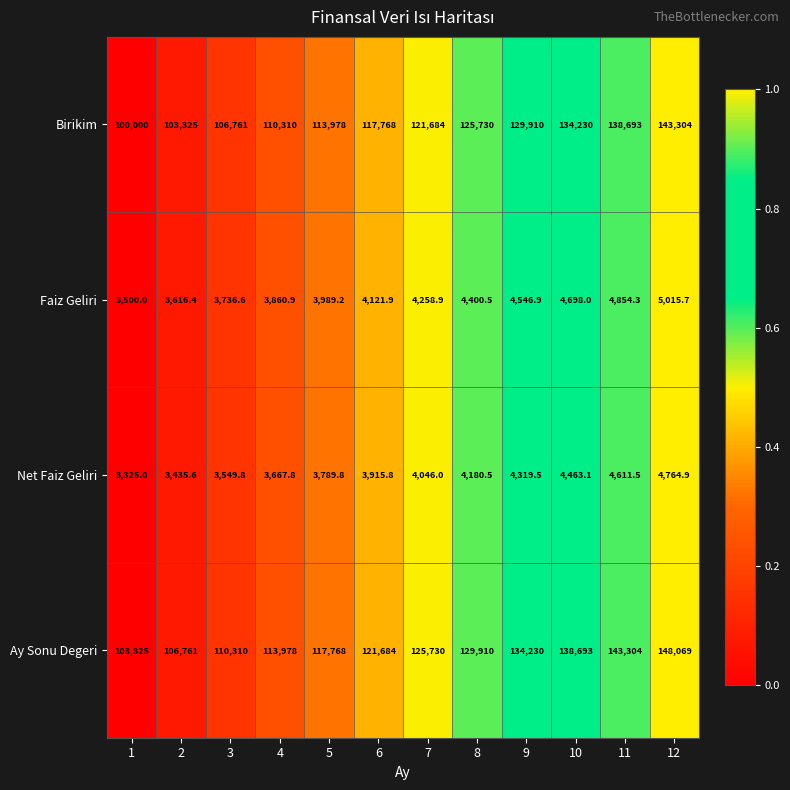

Is it true that Birikim equals 90589.0 at 10?

False